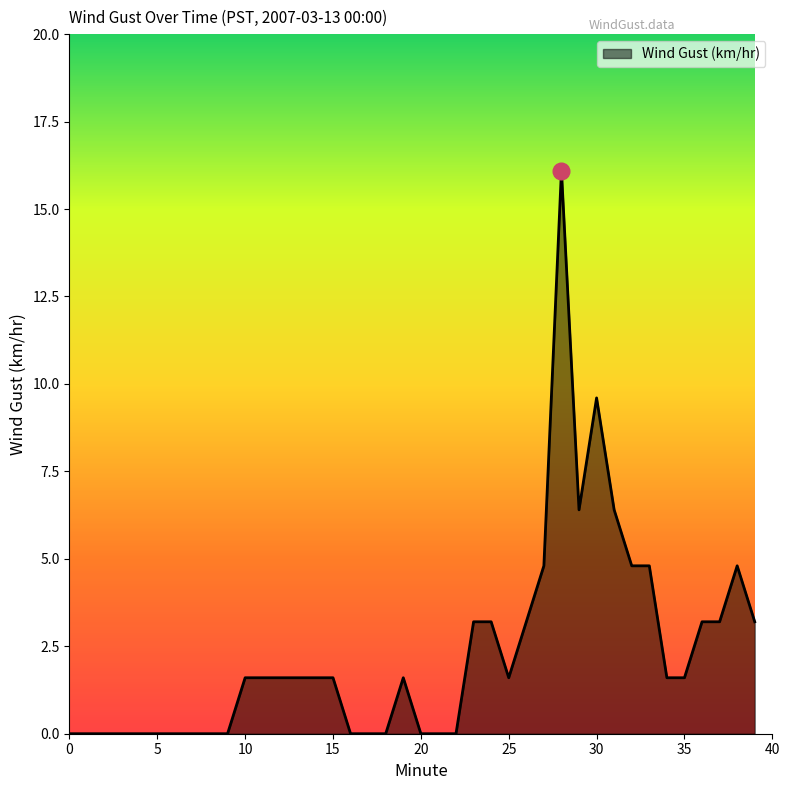

Does the chart display data point markers on the line(s)?

No